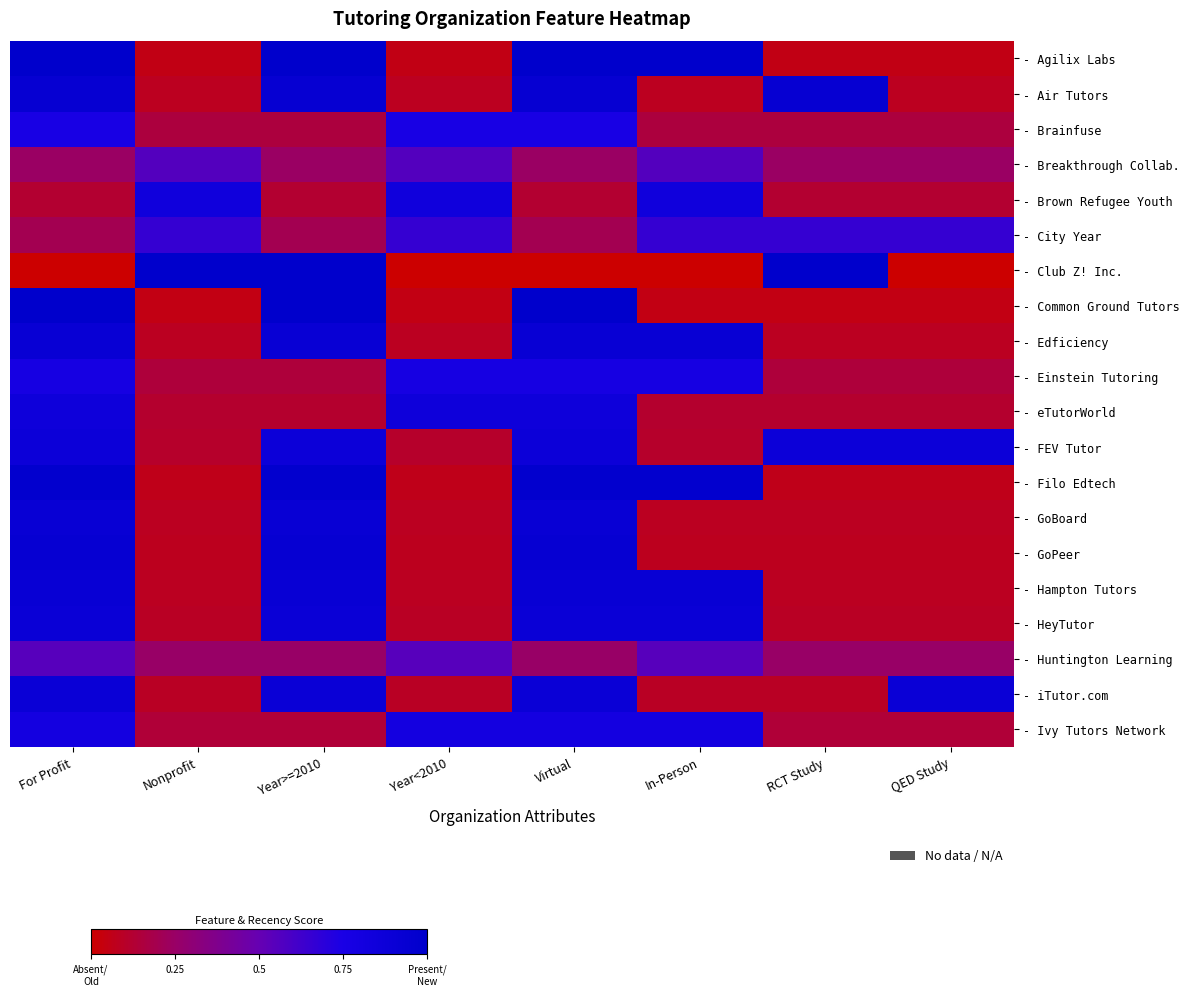

Which has a higher value, In-Person or Year>=2010?

In-Person